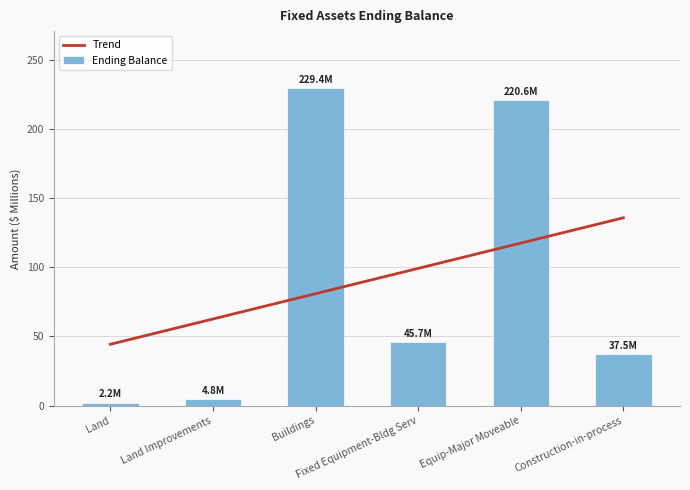

Is the value of Ending Balance at Land Improvements greater than the value of Trend at Equip-Major Moveable?

No